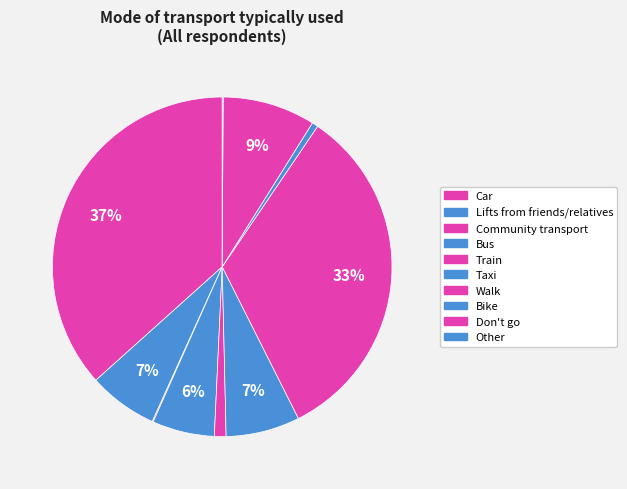

What percentage is the Taxi slice, to the nearest percent?

7%